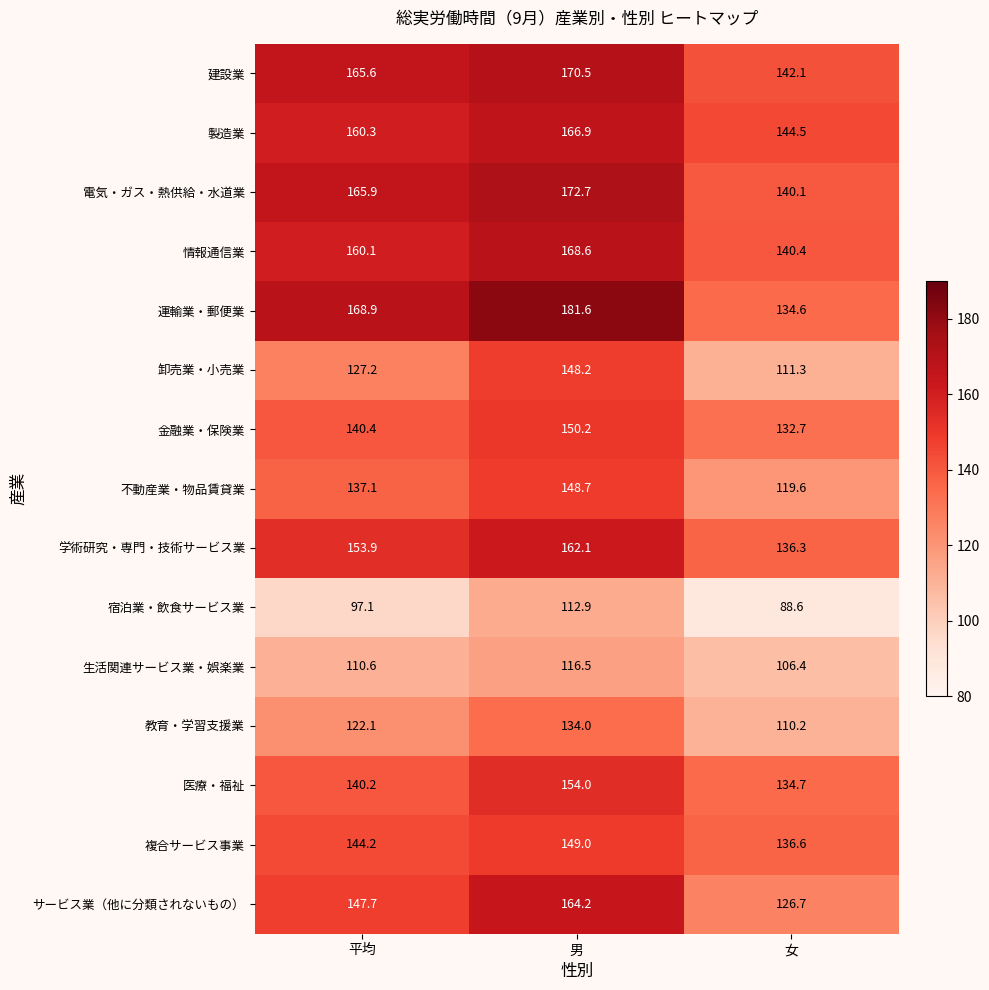

At which category is the sum across all series the highest?

男